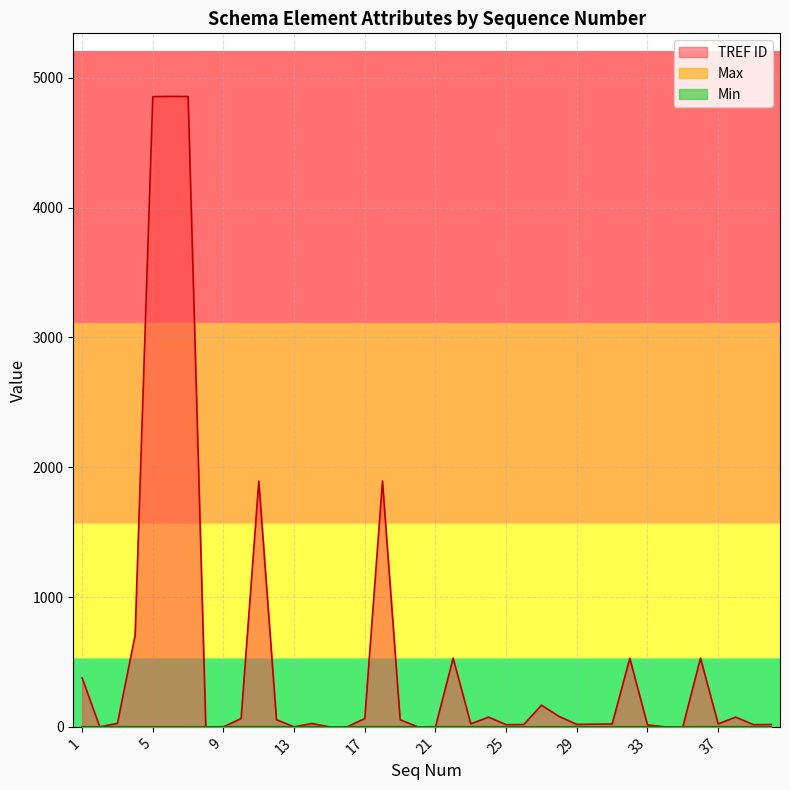

Does the chart display data point markers on the line(s)?

No